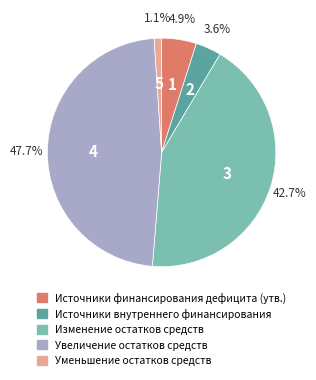

What portion of the pie excludes Источники финансирования дефицита (утв.)?

95.1%